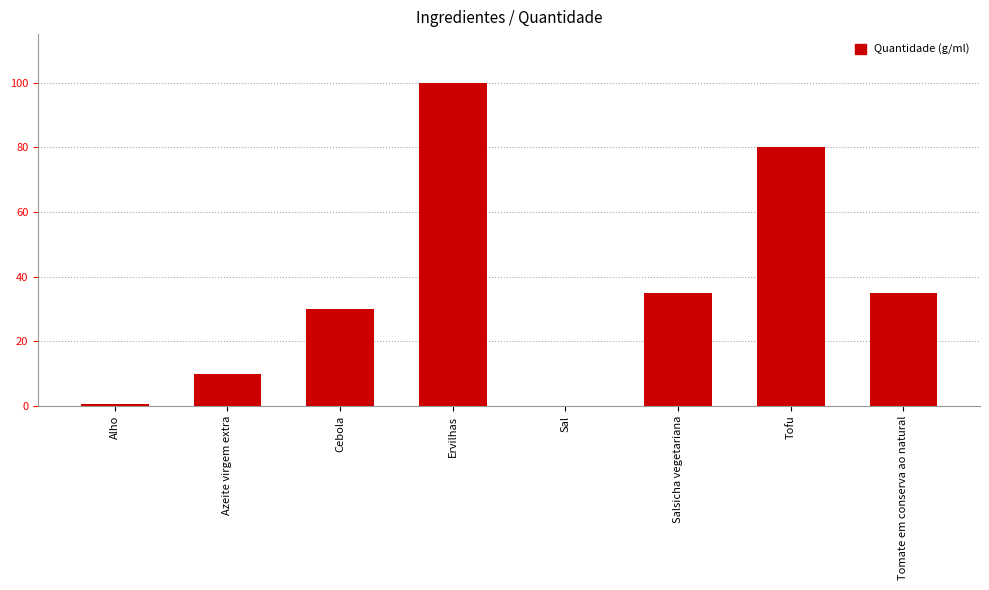

Approximately how many times larger is the value at Tomate em conserva ao natural compared to Azeite virgem extra?

3.5